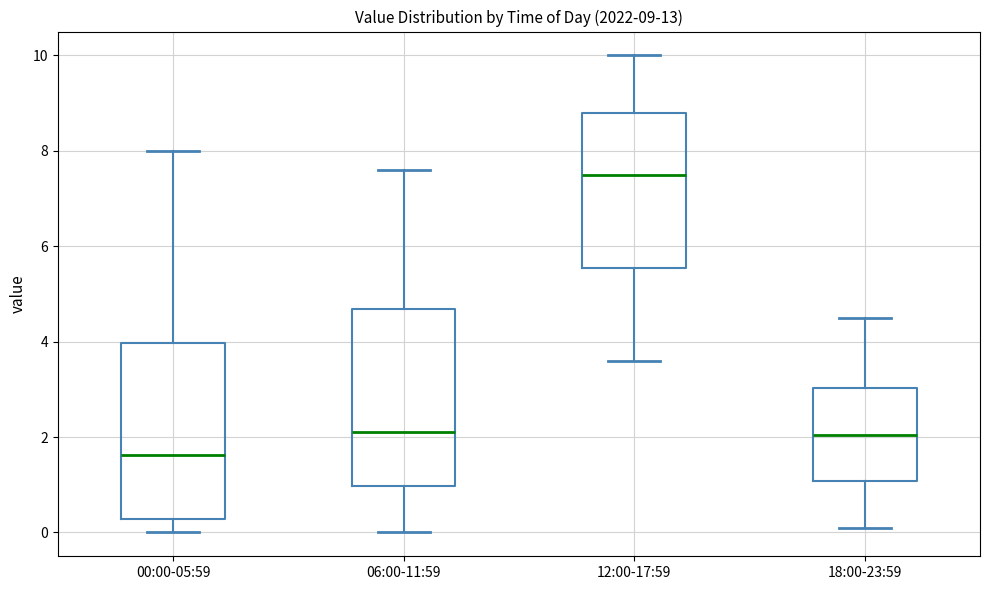

Which box has the highest median line?

12:00-17:59